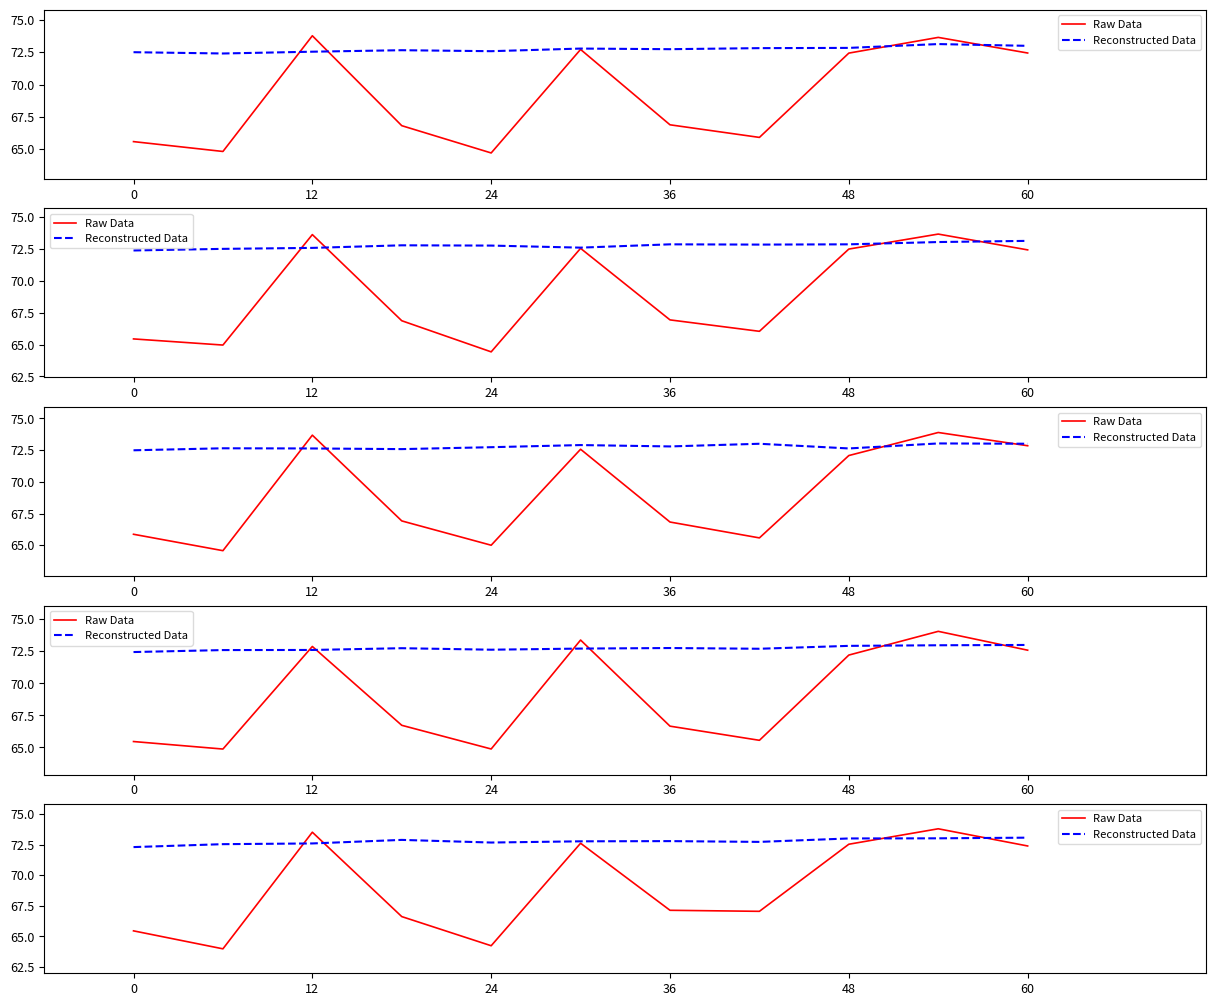

At 60, list the series in order from smallest to largest.

Raw Data, Reconstructed Data